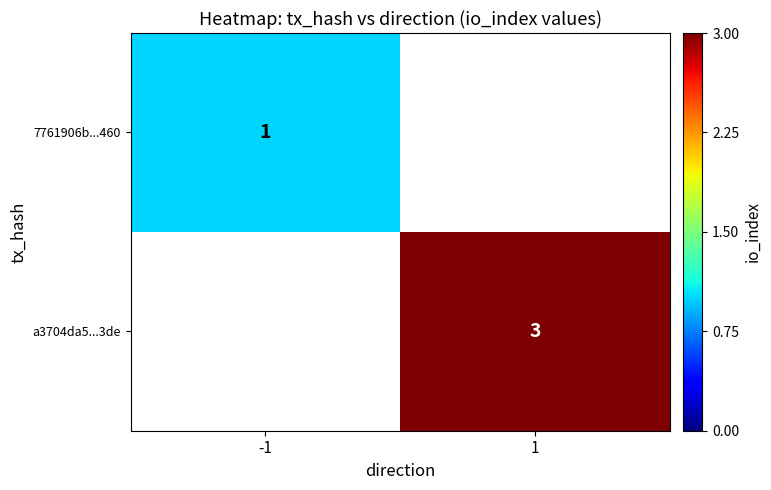

The 7761906b...460 series shows 2 at -1. True or false?

False